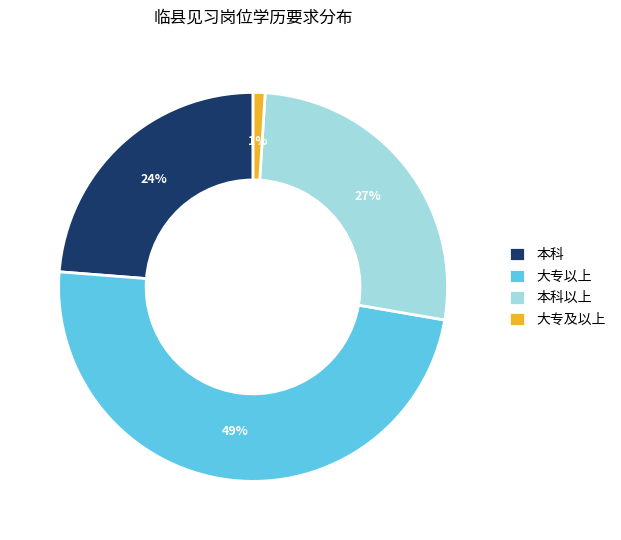

Is 本科以上 the majority of the pie?

No